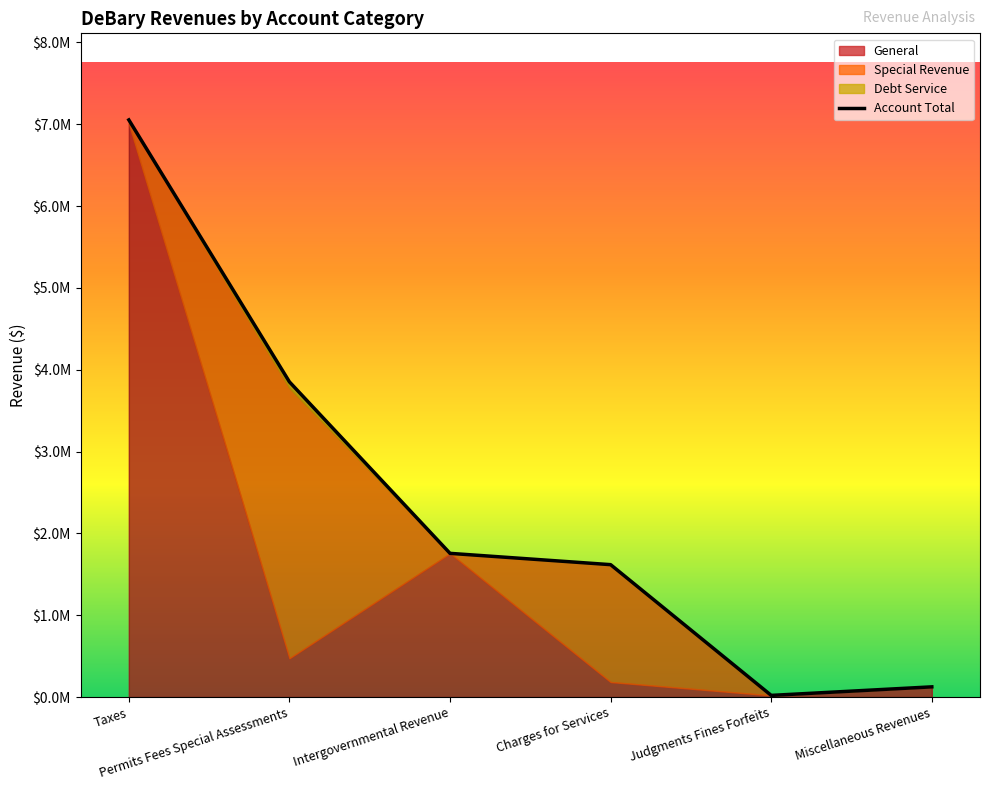

What is the change in value from Intergovernmental Revenue to Judgments Fines Forfeits?

-1735839